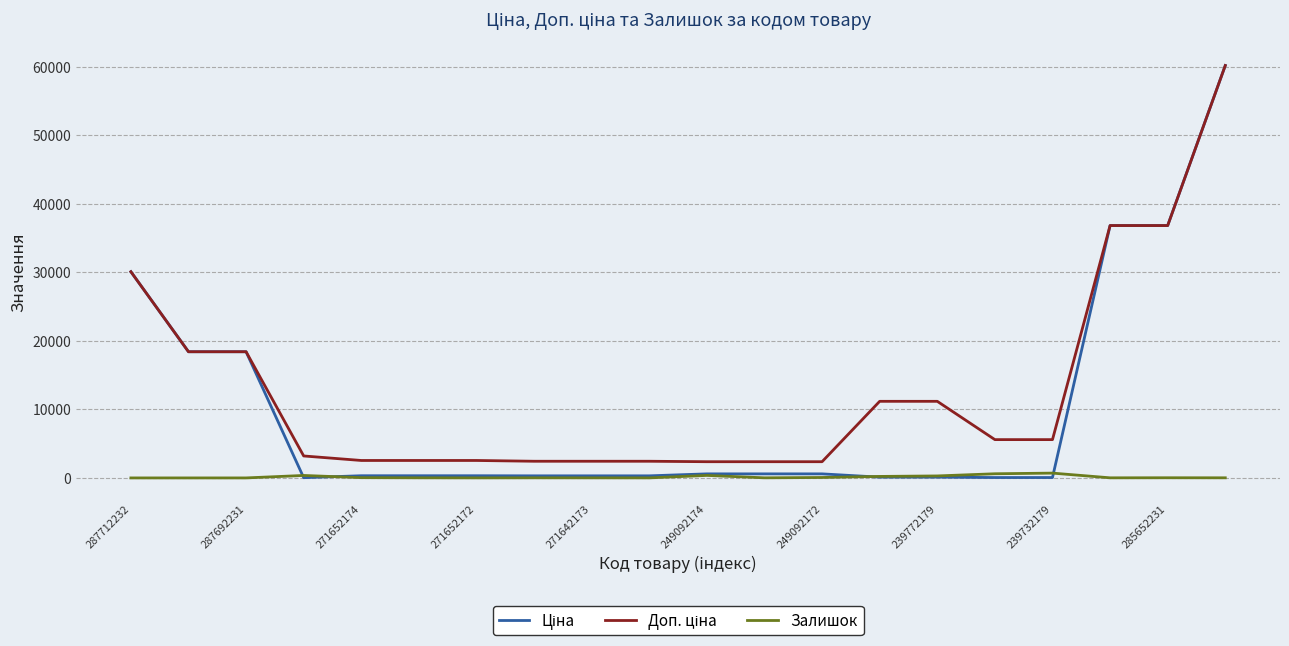

What is the maximum value shown in the chart?

60205.6